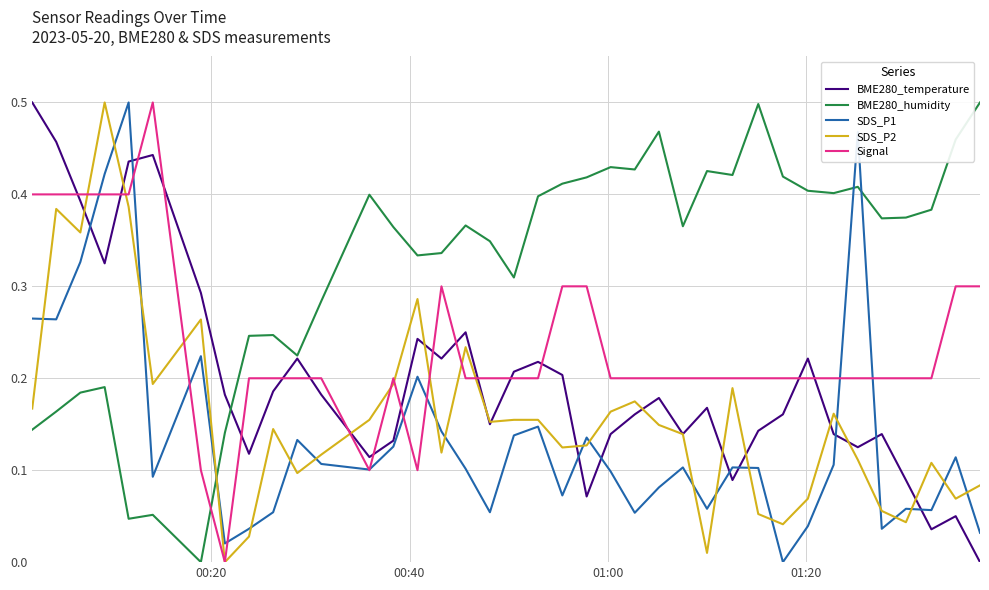

Which series has the largest total across all categories?

BME280_humidity